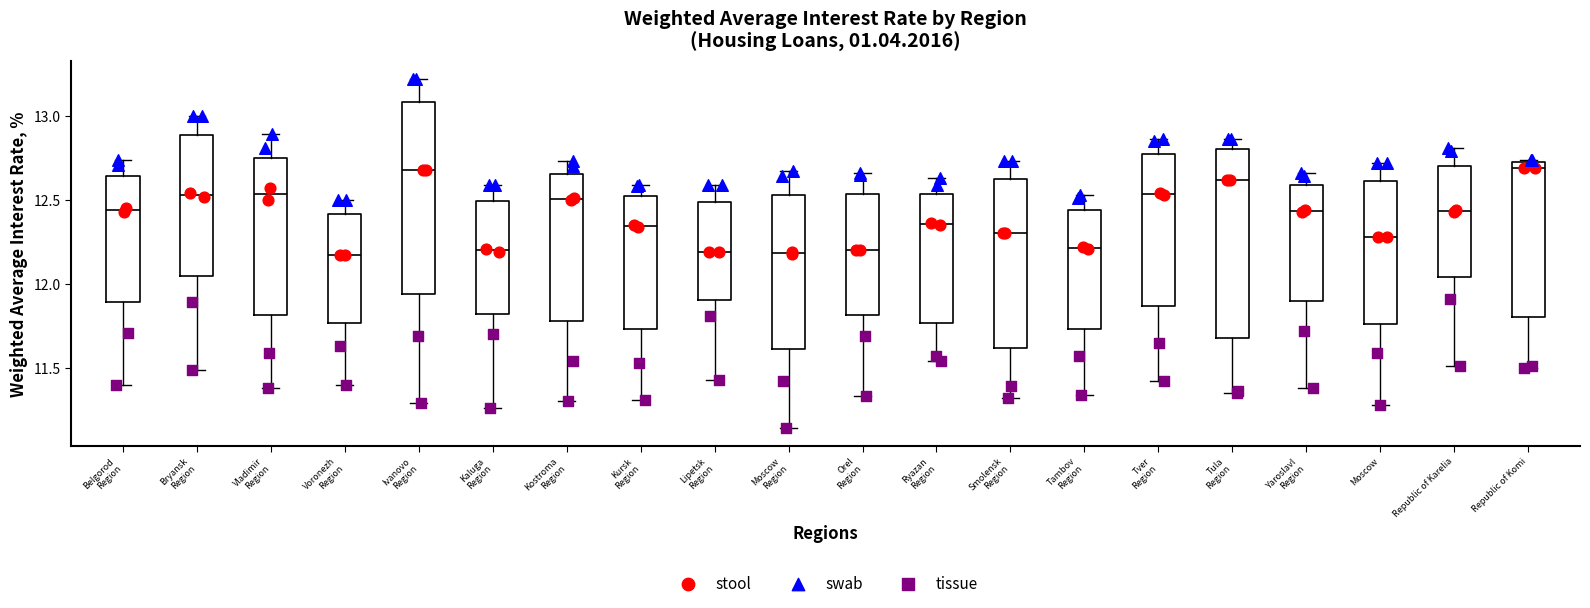

Reading left to right, read every box against the y-axis: the position of its median line, the range the box covers, and the ends of its whiskers. The values are not printed on the chart, so give them approximately, as read against the axis.

Belgorod Region: median 12.45, box 11.90 to 12.65, whiskers 11.40 to 12.75
Bryansk Region: median 12.55, box 12.05 to 12.90, whiskers 11.50 to 13.00
Vladimir Region: median 12.55, box 11.80 to 12.75, whiskers 11.40 to 12.90
Voronezh Region: median 12.15, box 11.75 to 12.40, whiskers 11.40 to 12.50
Ivanovo Region: median 12.70, box 11.95 to 13.10, whiskers 11.30 to 13.20
Kaluga Region: median 12.20, box 11.80 to 12.50, whiskers 11.25 to 12.60
Kostroma Region: median 12.50, box 11.80 to 12.65, whiskers 11.30 to 12.75
Kursk Region: median 12.35, box 11.75 to 12.50, whiskers 11.30 to 12.60
Lipetsk Region: median 12.20, box 11.90 to 12.50, whiskers 11.45 to 12.60
Moscow Region: median 12.20, box 11.60 to 12.55, whiskers 11.15 to 12.65
Orel Region: median 12.20, box 11.80 to 12.55, whiskers 11.35 to 12.65
Ryazan Region: median 12.35, box 11.75 to 12.55, whiskers 11.55 to 12.65
Smolensk Region: median 12.30, box 11.60 to 12.60, whiskers 11.30 to 12.75
Tambov Region: median 12.20, box 11.75 to 12.45, whiskers 11.35 to 12.55
Tver Region: median 12.55, box 11.85 to 12.75, whiskers 11.40 to 12.85
Tula Region: median 12.60, box 11.70 to 12.80, whiskers 11.35 to 12.85
Yaroslavl Region: median 12.45, box 11.90 to 12.60, whiskers 11.40 to 12.65
Moscow: median 12.30, box 11.75 to 12.60, whiskers 11.30 to 12.70
Republic of Karelia: median 12.45, box 12.05 to 12.70, whiskers 11.50 to 12.80
Republic of Komi: median 12.70, box 11.80 to 12.75, whiskers 11.50 to 12.75